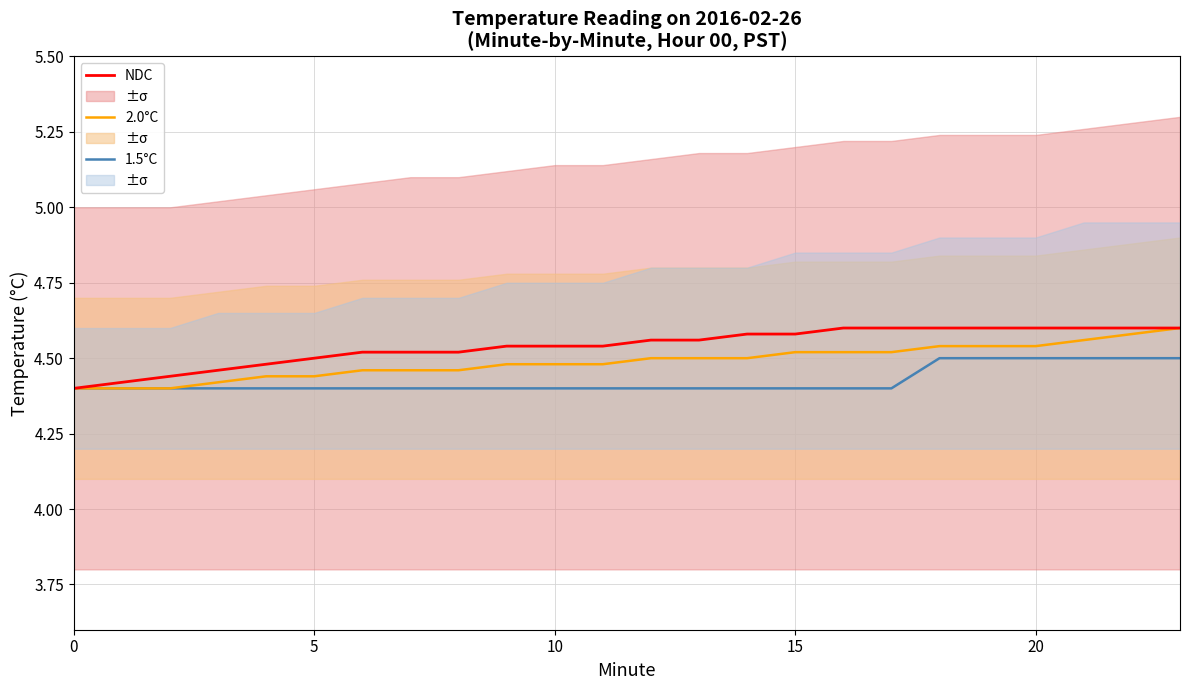

List the series in order of their peak value, highest first.

2.0°C, NDC, 1.5°C